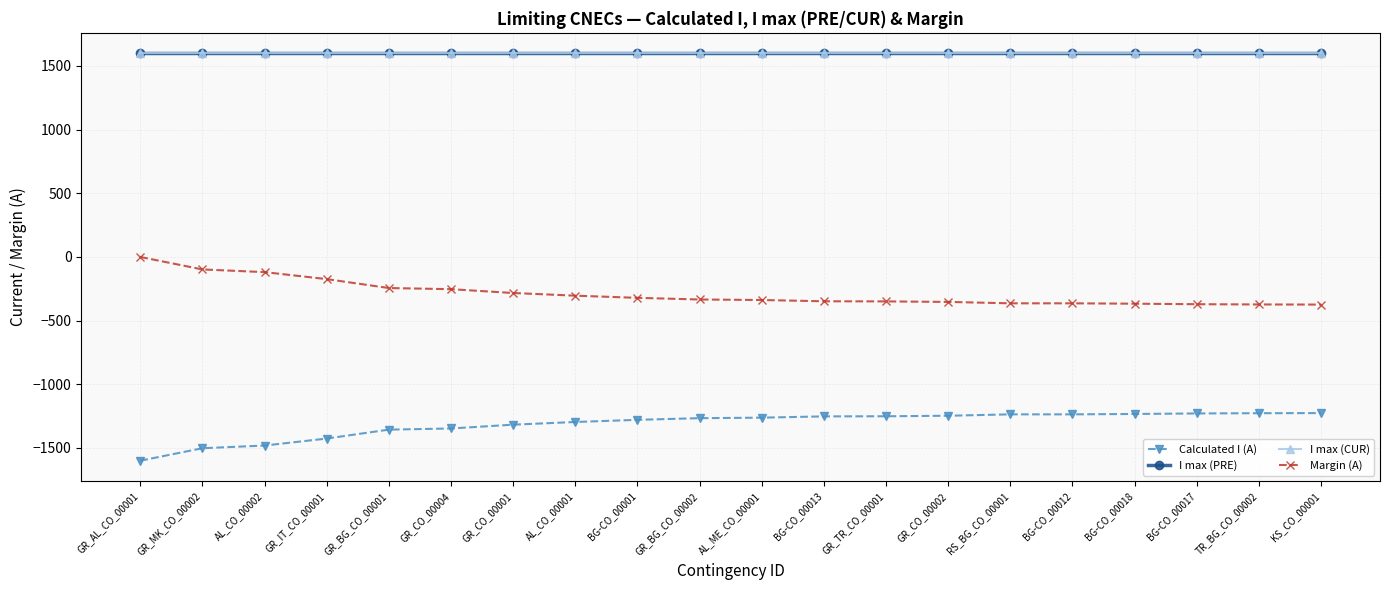

Read the Calculated I (A) value at GR_IT_CO_00001, to the nearest 5.

-1425